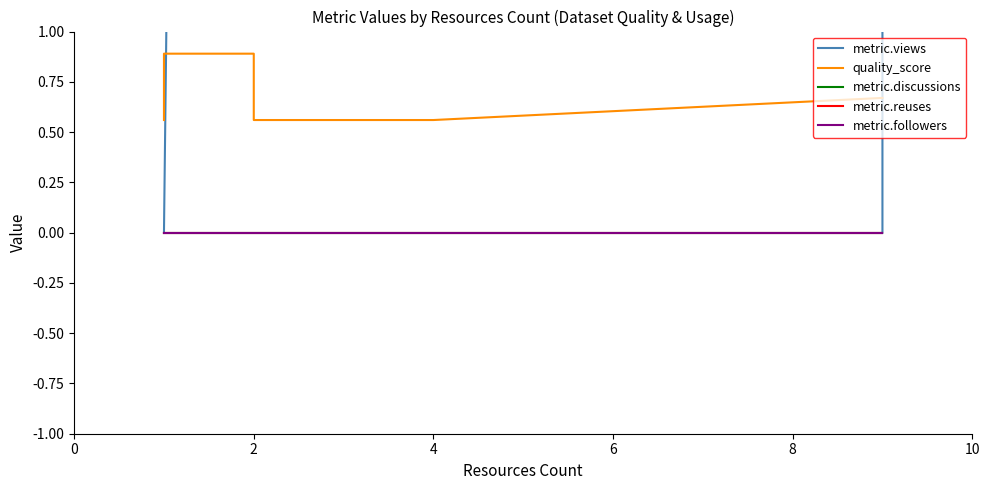

Which series has the widest spread of values?

metric.views